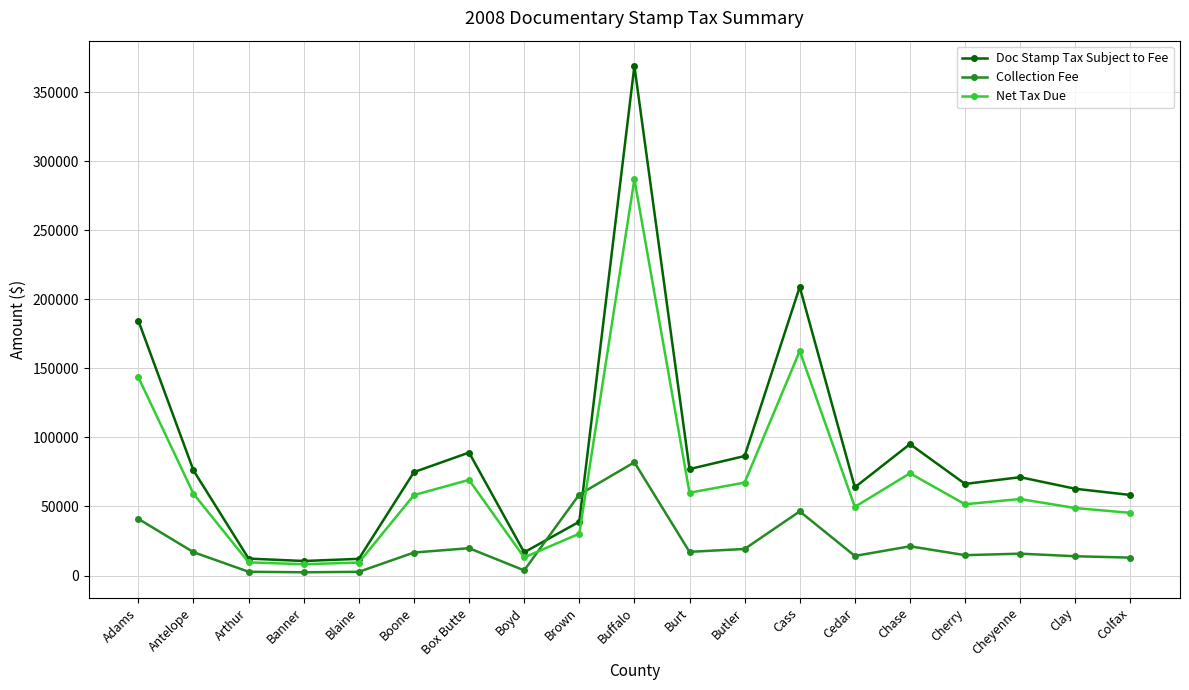

What is the label of the 3rd point from the left?

Arthur